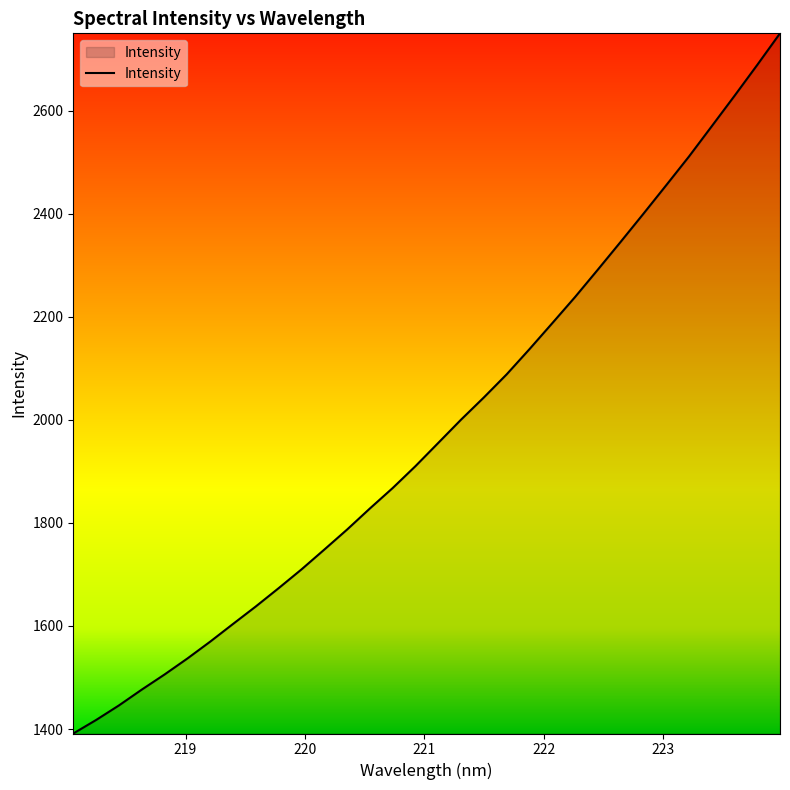

How many categories are shown in the chart?

32